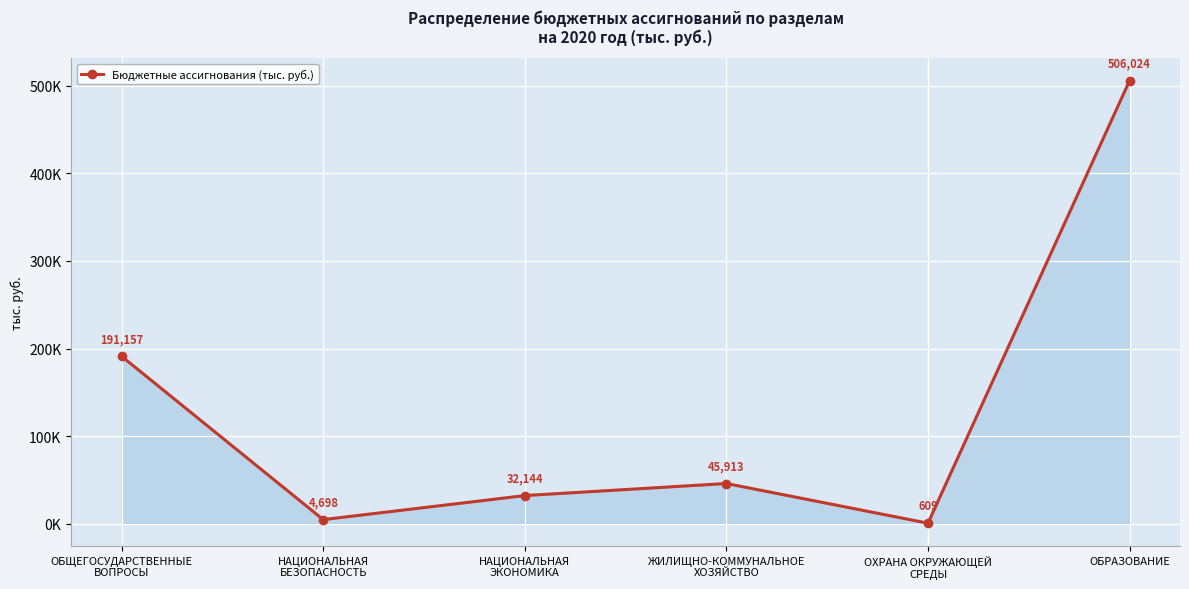

What is the label of the 3rd point from the left?

НАЦИОНАЛЬНАЯ
ЭКОНОМИКА